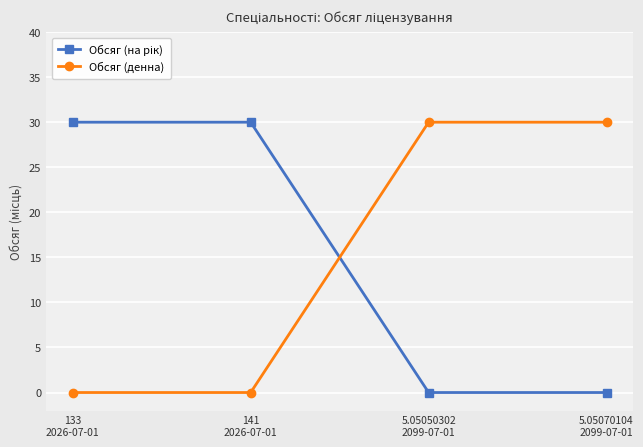

At how many categories does at least one series exceed 15?

4